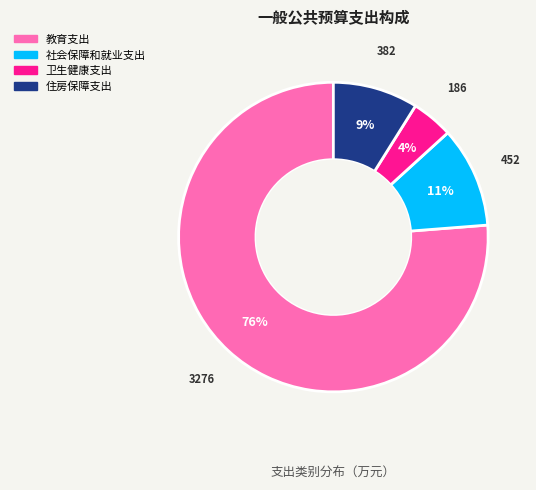

To the nearest percent, what is the difference between the largest and smallest slice percentages?

72%